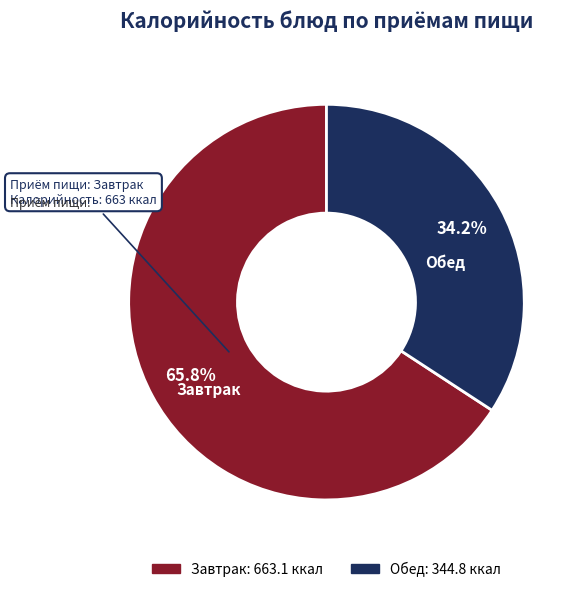

How many segments does this pie chart have?

2